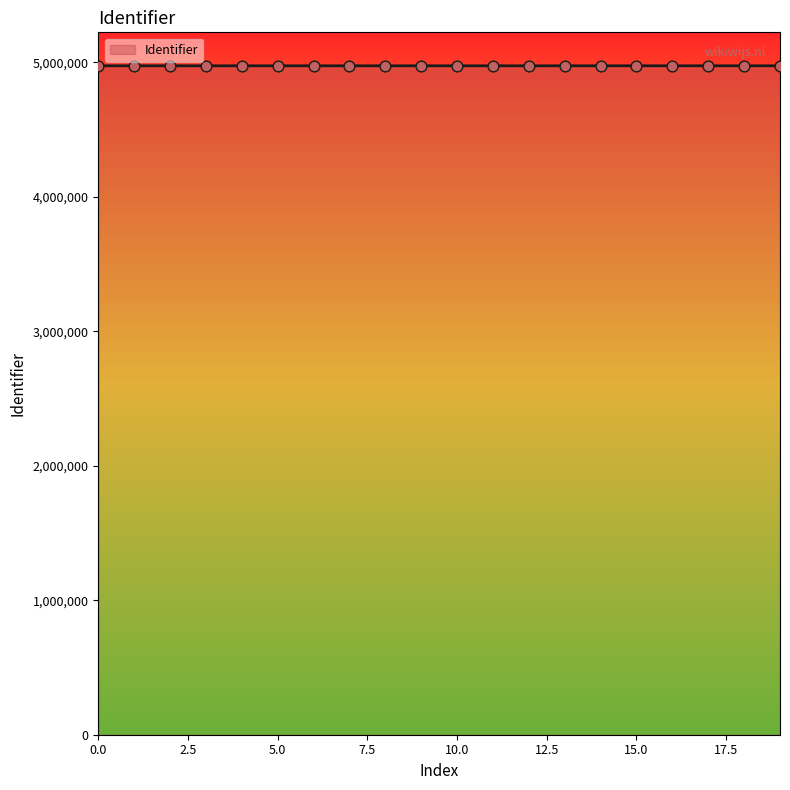

What is the maximum value shown in the chart?

4974869